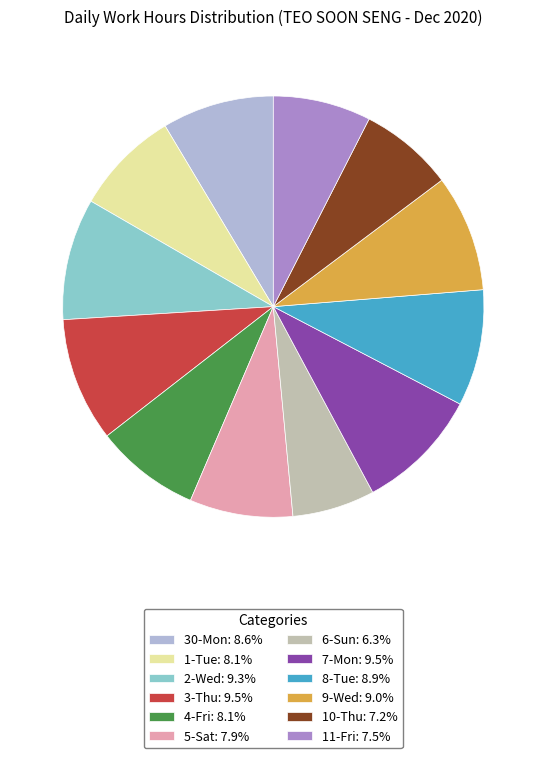

Is there any slice that represents more than half of the pie?

No